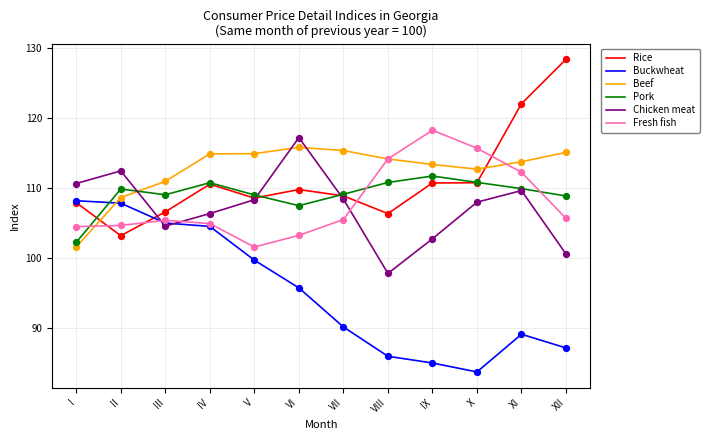

Is the value of Fresh fish at I greater than the value of Pork at XI?

No